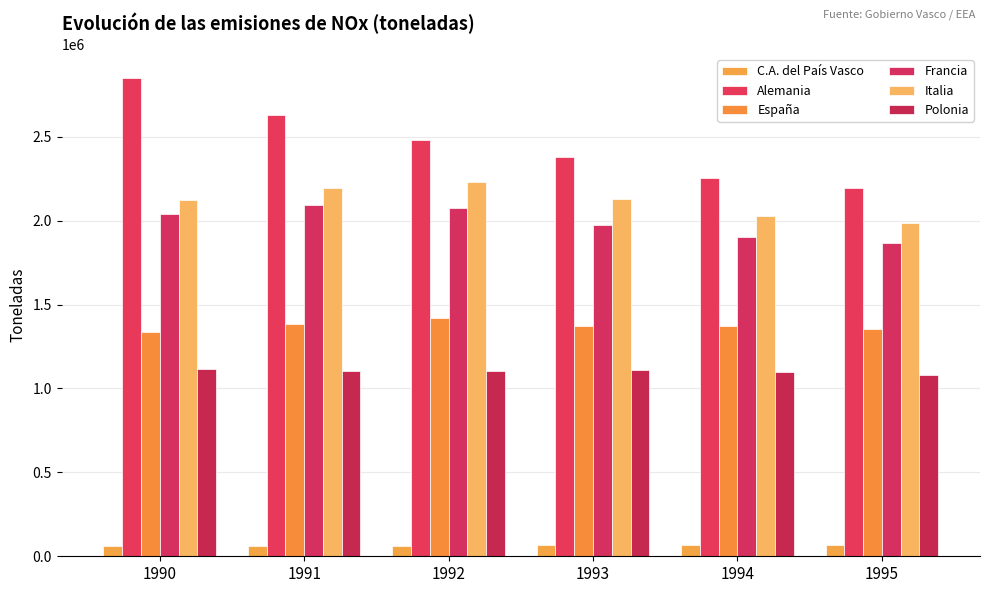

What is the average value of the Francia series?

1993041.7